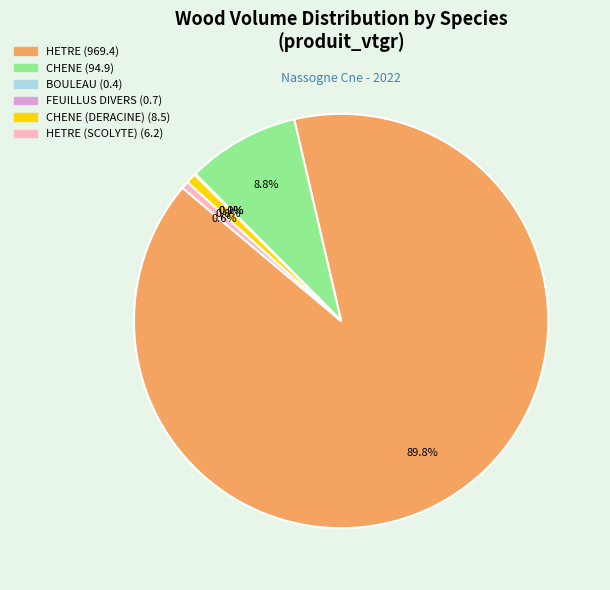

Is there a majority slice in this chart?

Yes